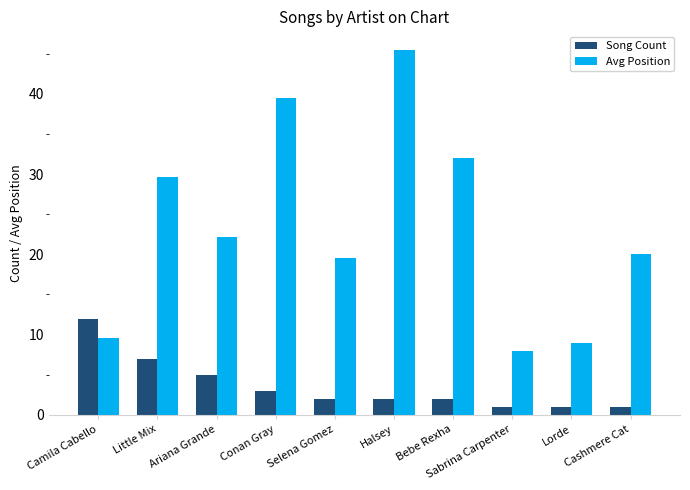

What is the minimum value for Avg Position?

8.0